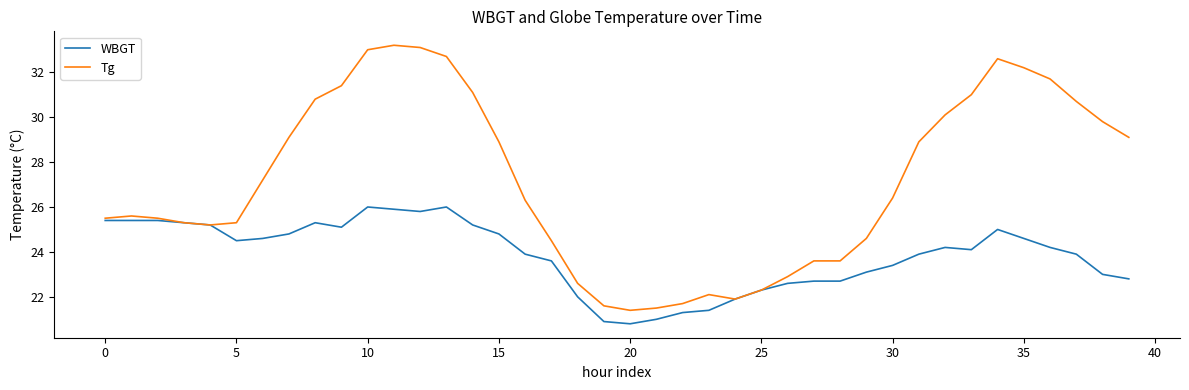

Which series has the largest range (max minus min)?

Tg